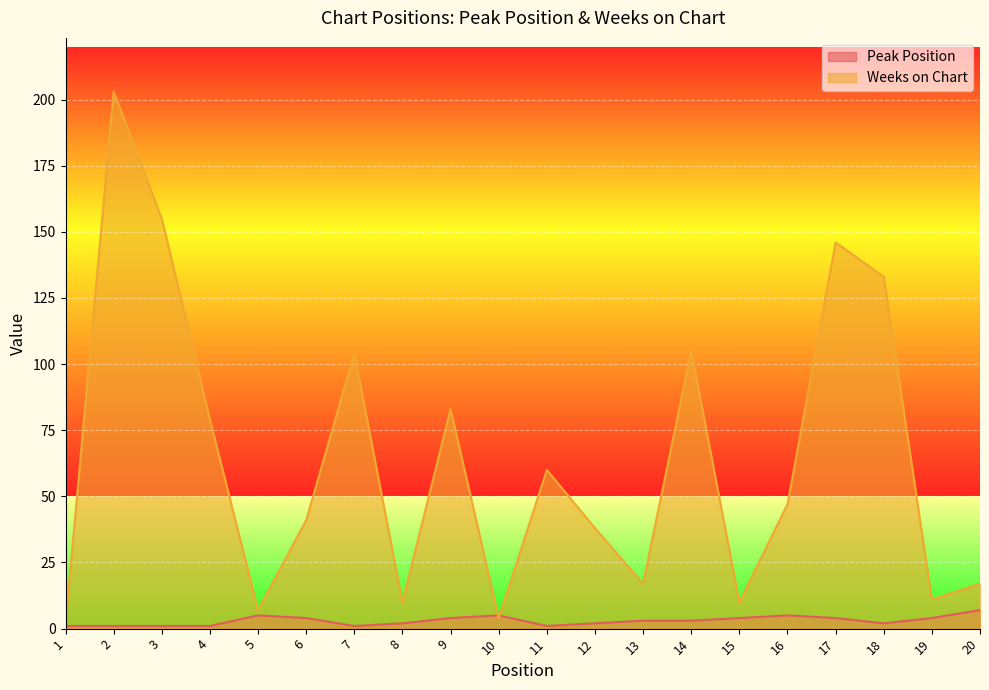

What is the value of the Weeks on Chart point at the 3rd from the left?

155